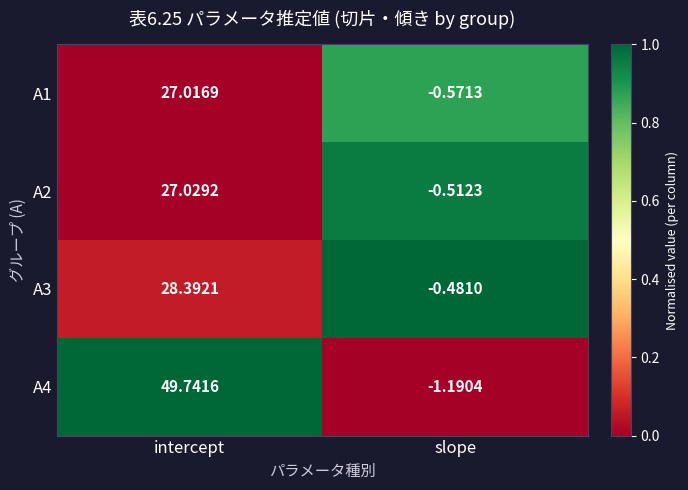

Where does the A2 series first go above 27?

intercept